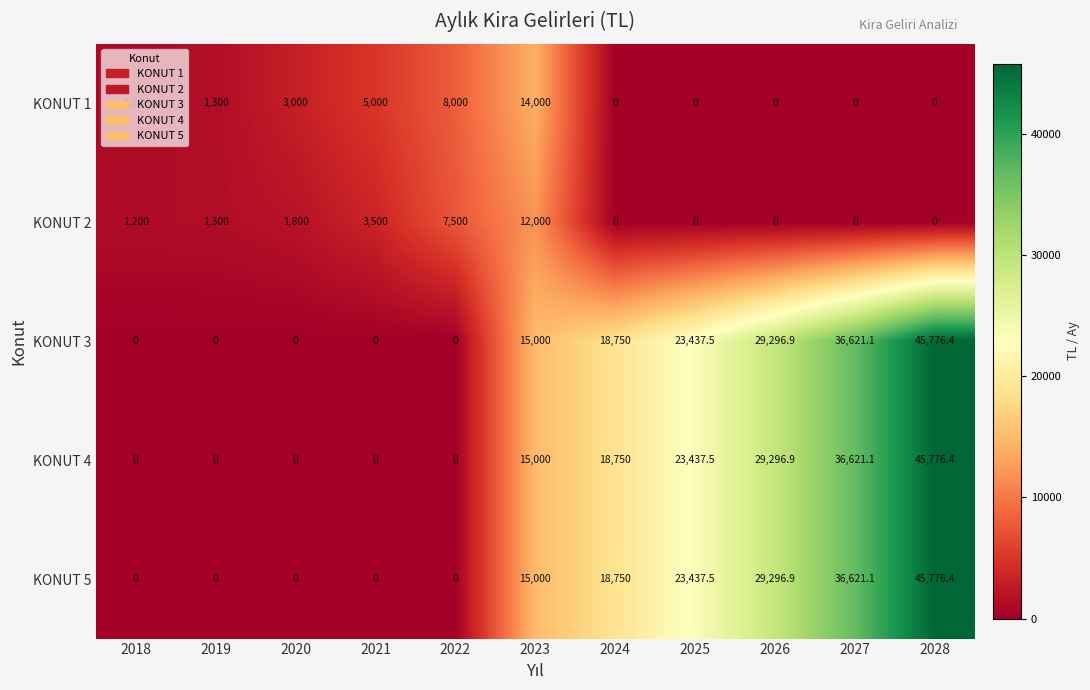

What is the difference between the highest and lowest values at 2026?

29296.9